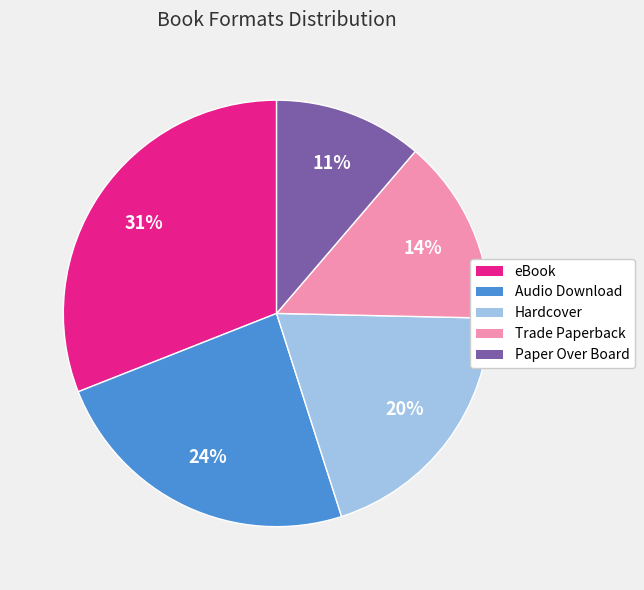

To the nearest percent, what portion does Trade Paperback represent?

14%